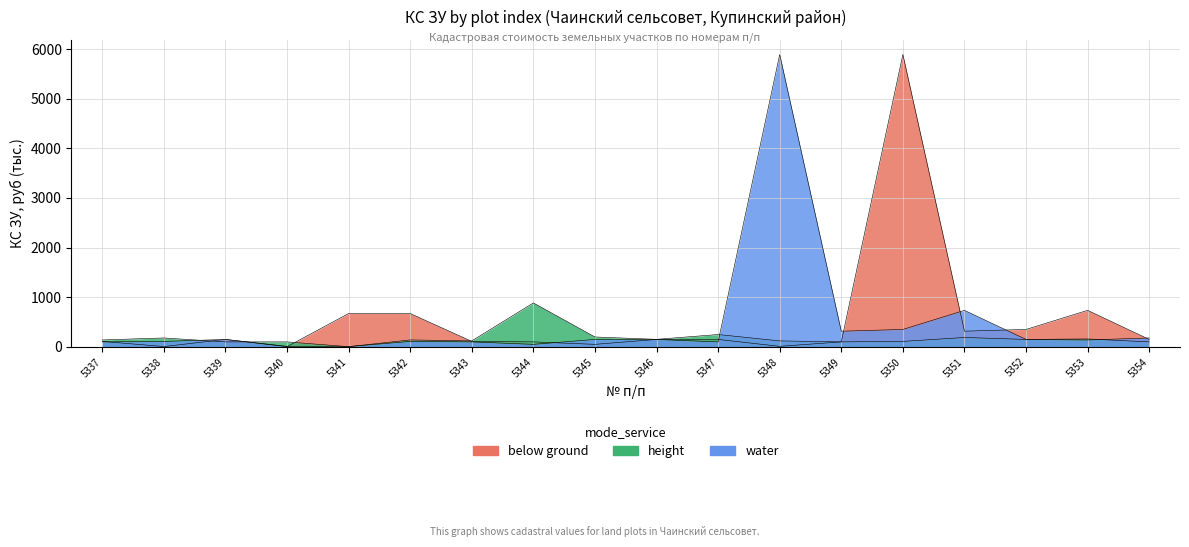

How many data points in water are above 148?

9